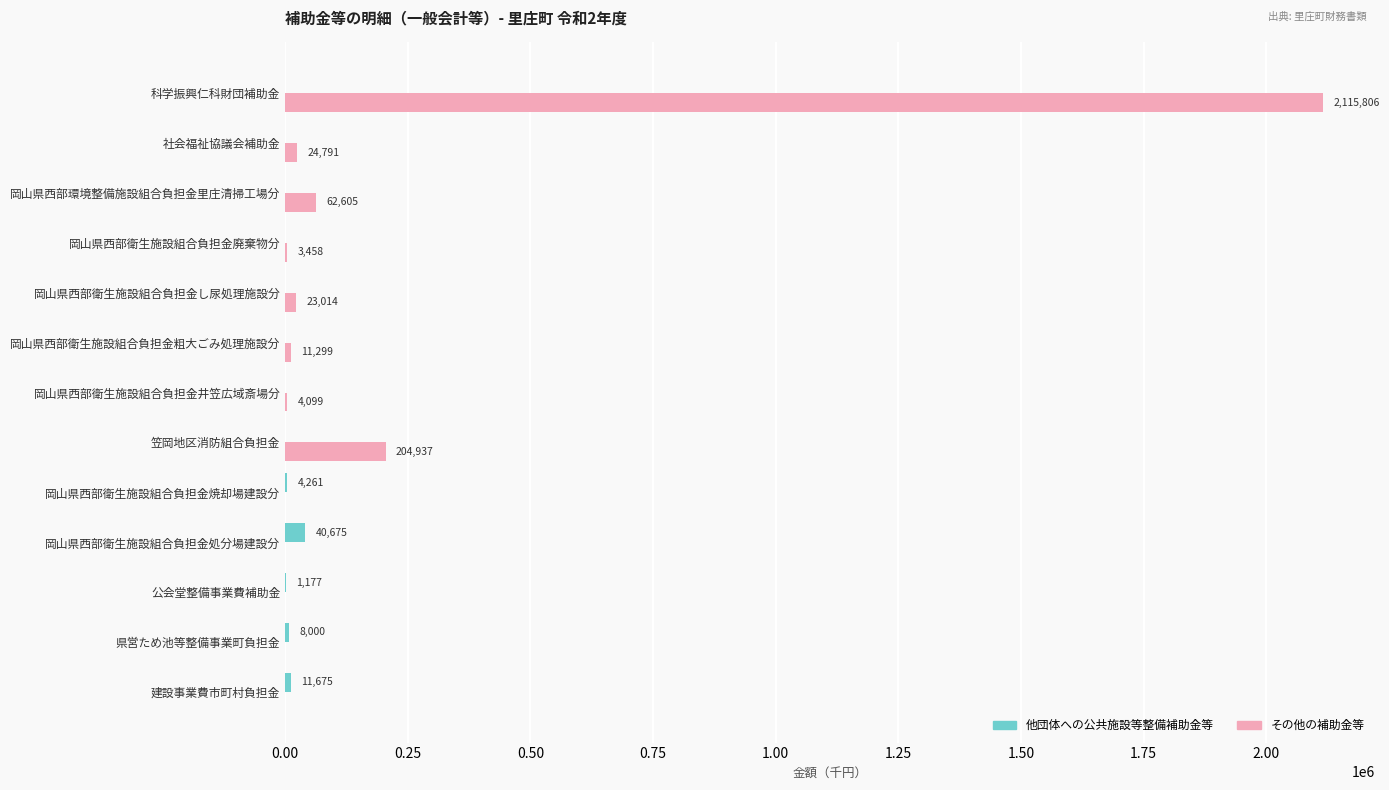

Is the value of 他団体への公共施設等整備補助金等 at 科学振興仁科財団補助金 greater than the value of その他の補助金等 at 岡山県西部衛生施設組合負担金廃棄物分?

No